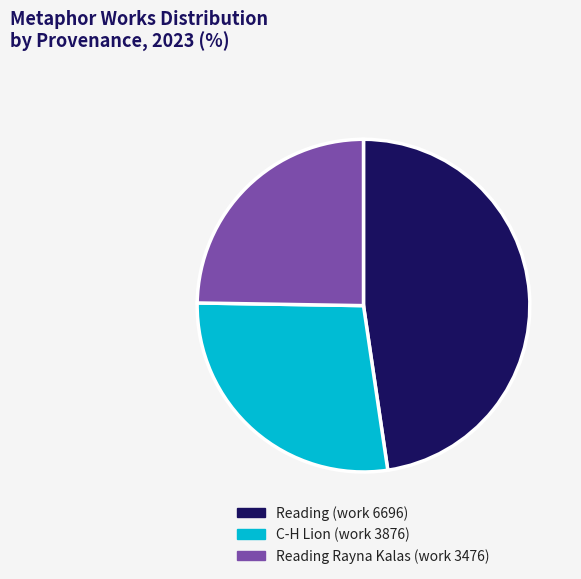

Is there any slice that represents more than half of the pie?

No